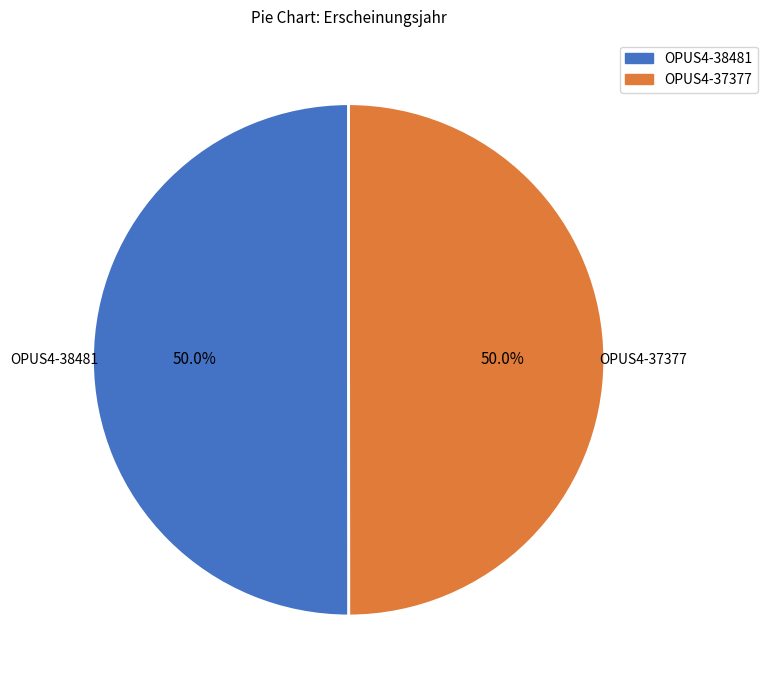

To the nearest percent, what portion does OPUS4-37377 represent?

50%